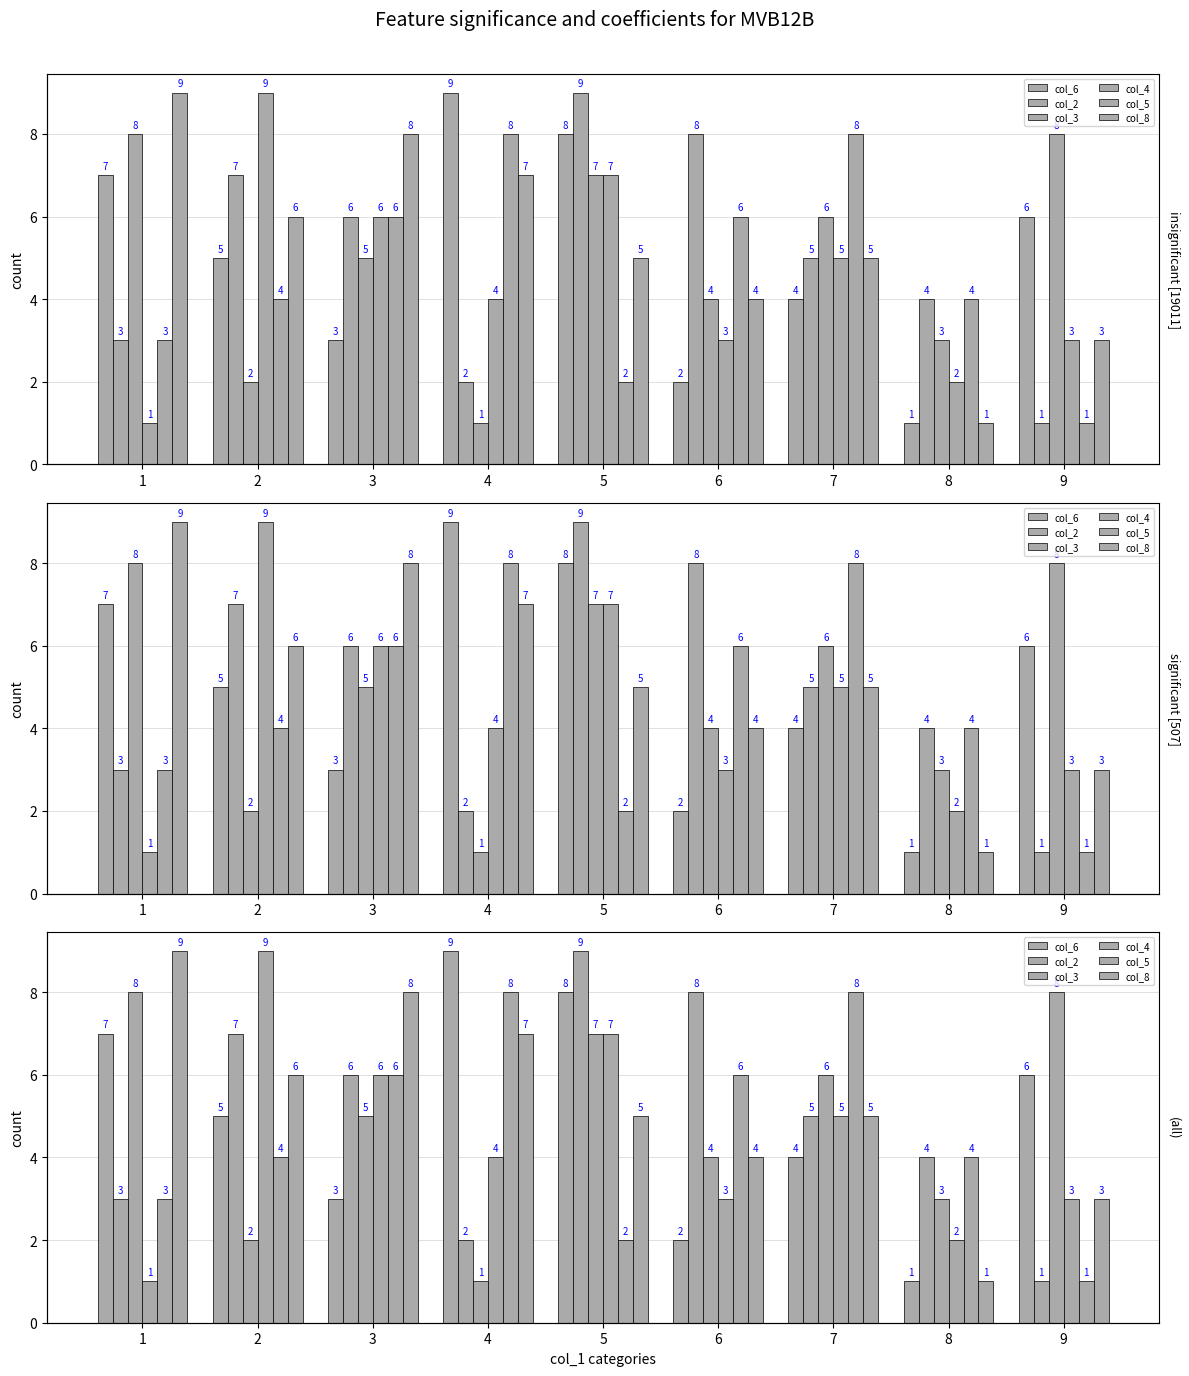

What is the difference between the highest and lowest values at 7?

4